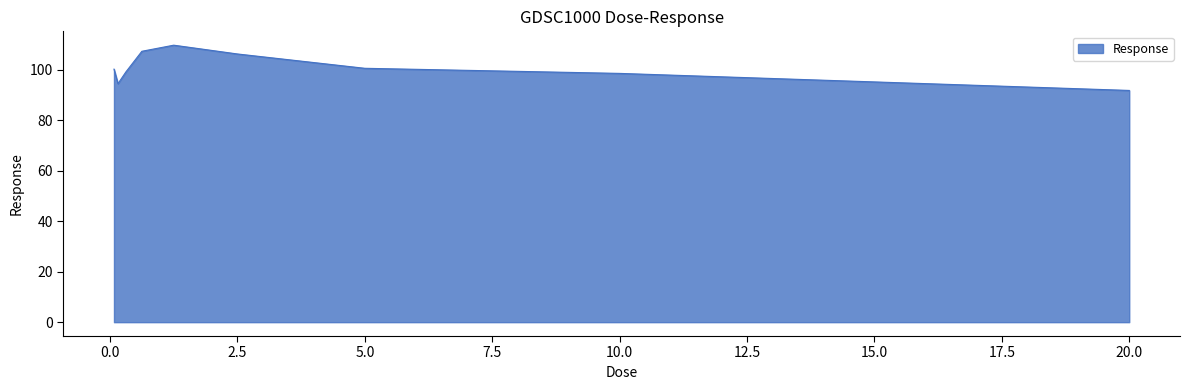

What is the minimum value shown in the chart?

91.9